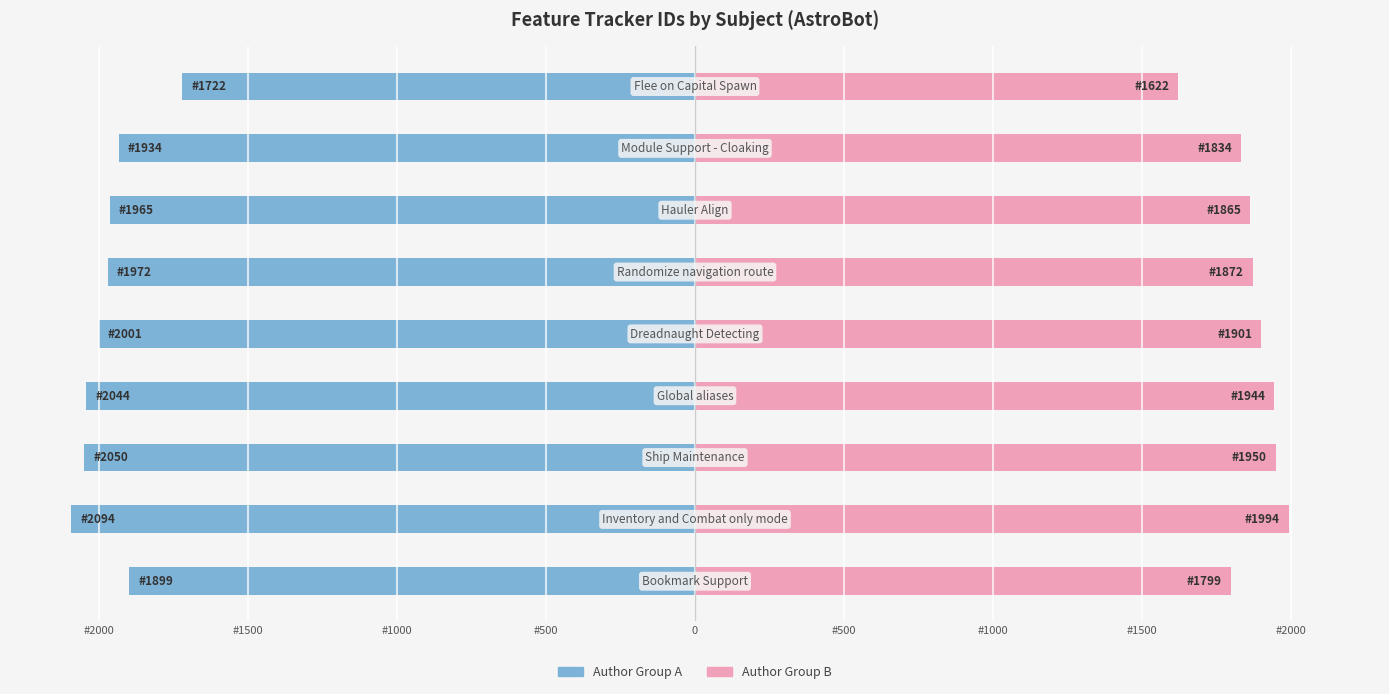

What is the sum of all Author Group A values?

-17681